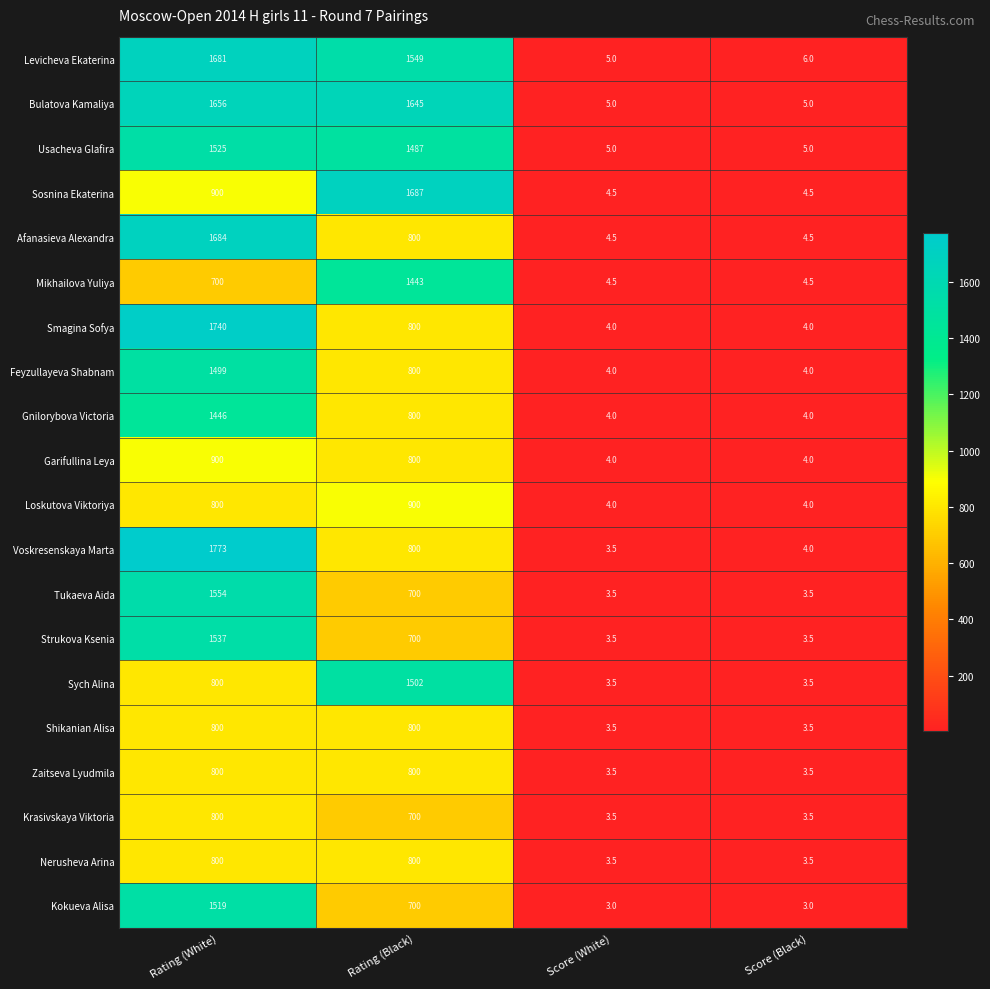

What is the greatest value displayed?

1773.0